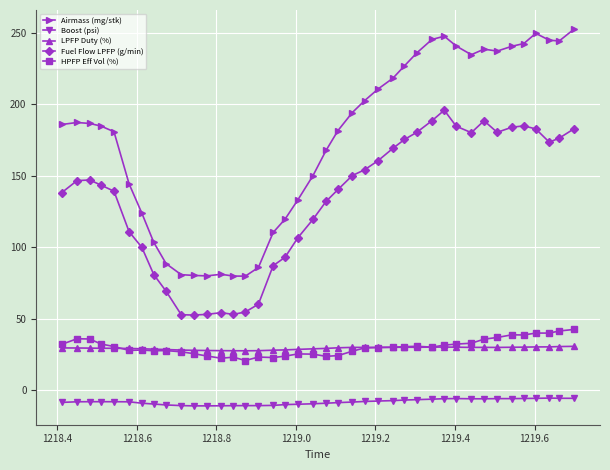

Rank the series by their maximum value, from highest to lowest.

Airmass (mg/stk), Fuel Flow LPFP (g/min), HPFP Eff Vol (%), LPFP Duty (%), Boost (psi)